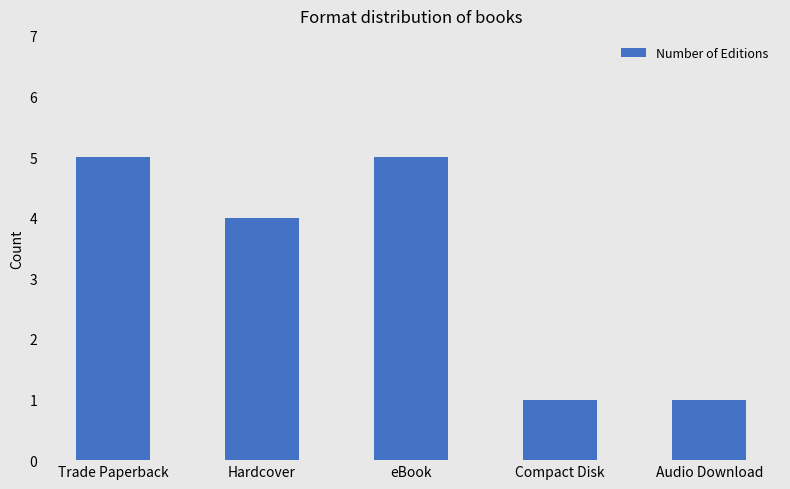

The value at Hardcover is 7. True or false?

False